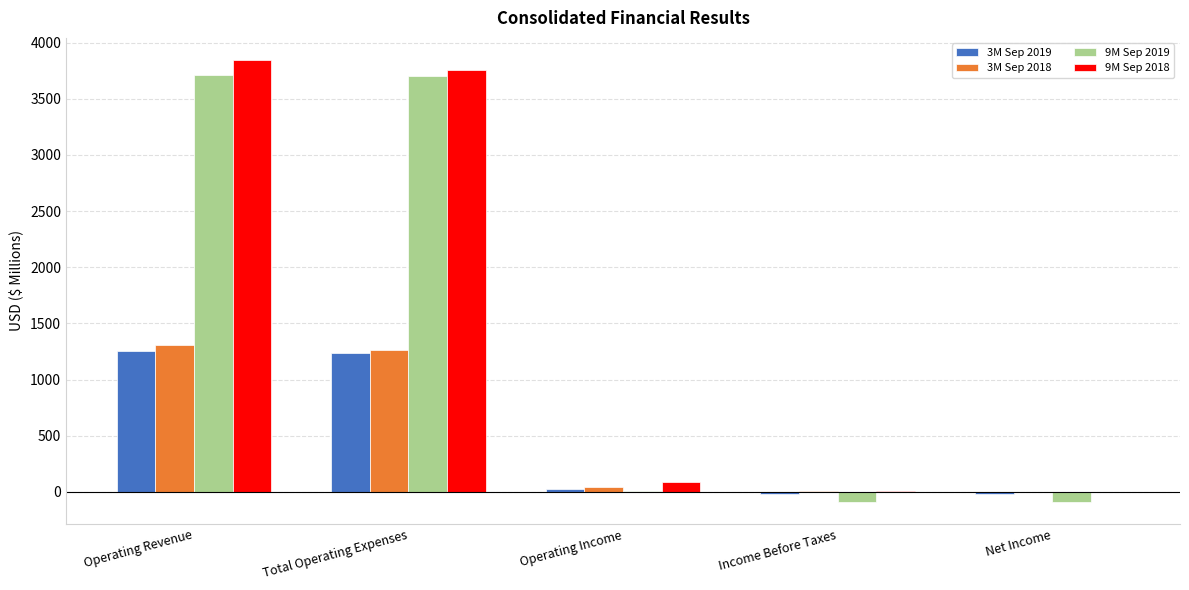

What is the spread (max minus min) of values at Operating Revenue?

2587.8